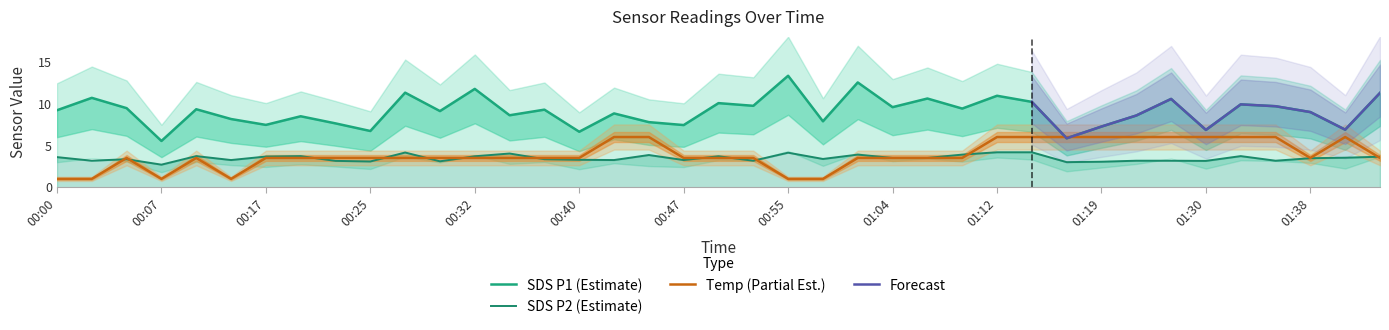

Where is the first local minimum for Temp?

00:07